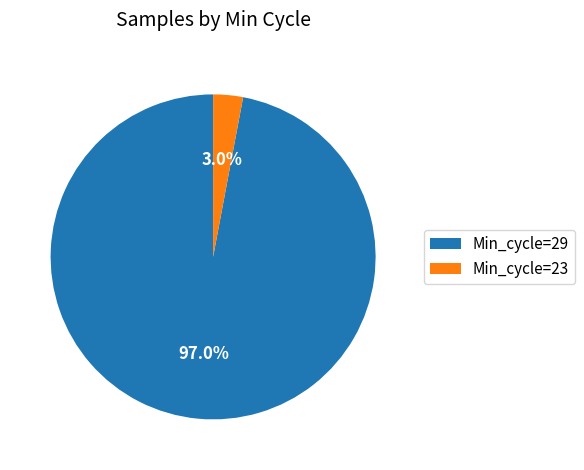

Which category has the biggest portion of the pie?

Min_cycle=29